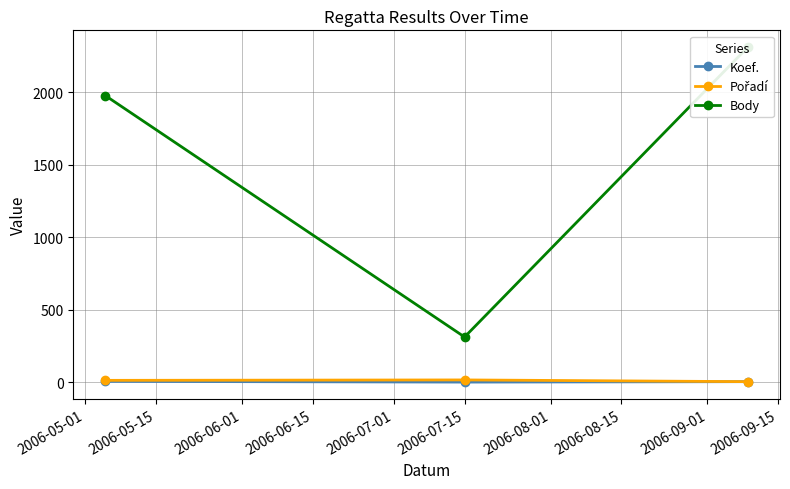

Which series changed the most between 2006-05-15 and 2006-06-01?

Body